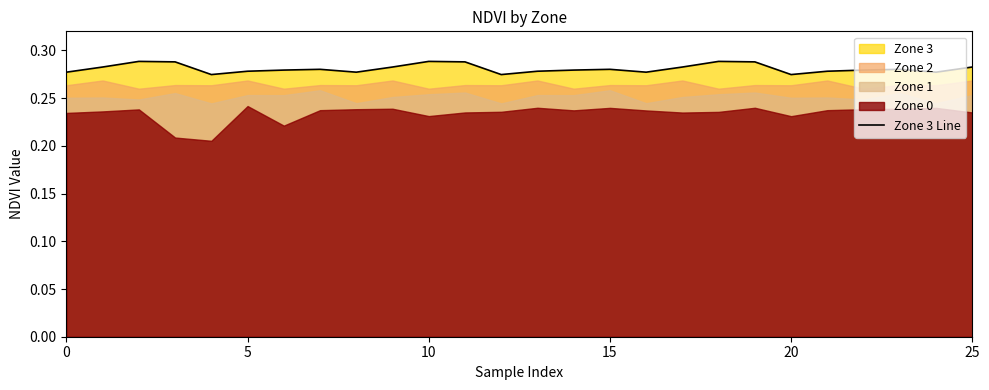

What is the value of the 16th point from the left?

0.3